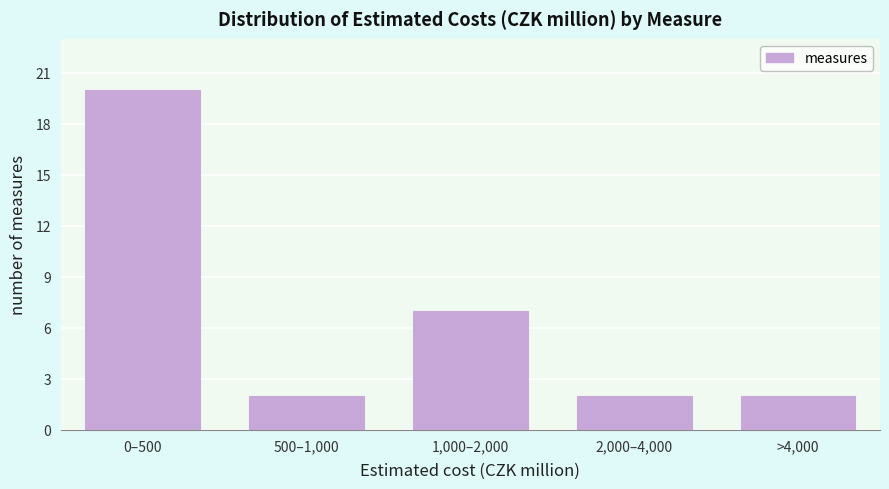

Reading left to right, transcribe all the data shown in this chart.

0–500=20	500–1,000=2	1,000–2,000=7	2,000–4,000=2	>4,000=2